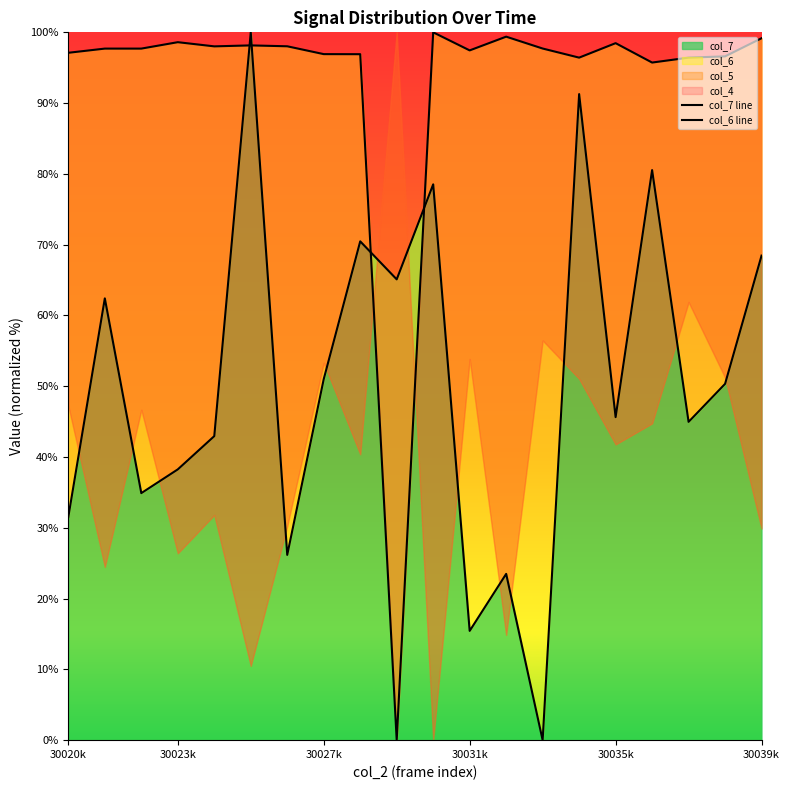

The col_7 series shows 31.5 at 30020k. True or false?

True